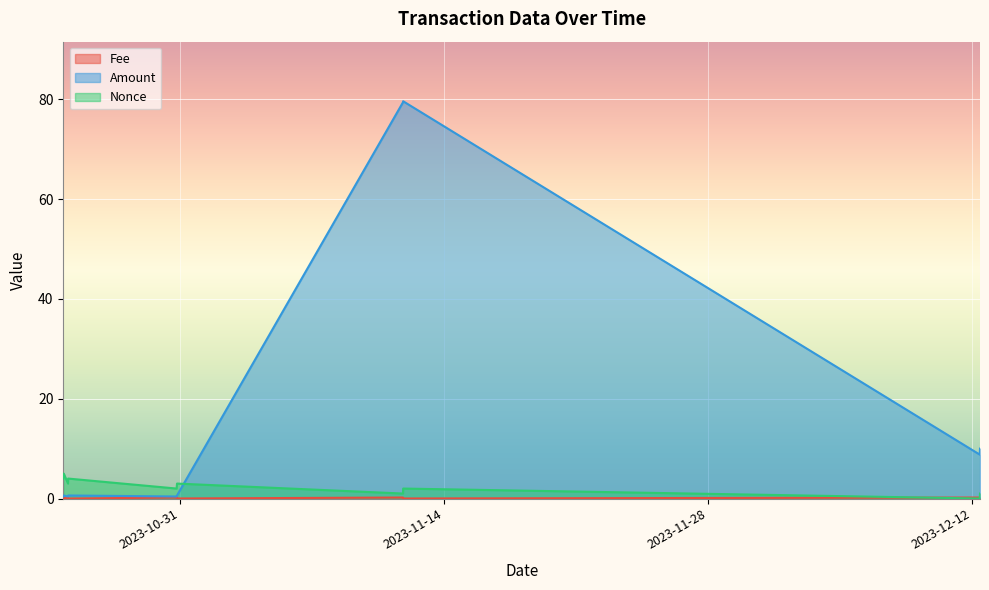

How many Nonce values are between 1 and 4?

8